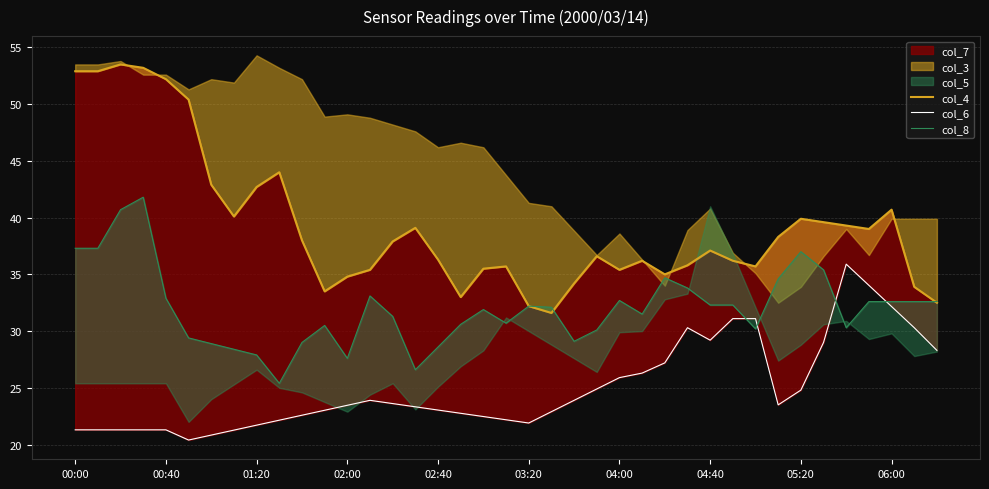

Is it true that col_6 equals 21.3 at 01:20?

True